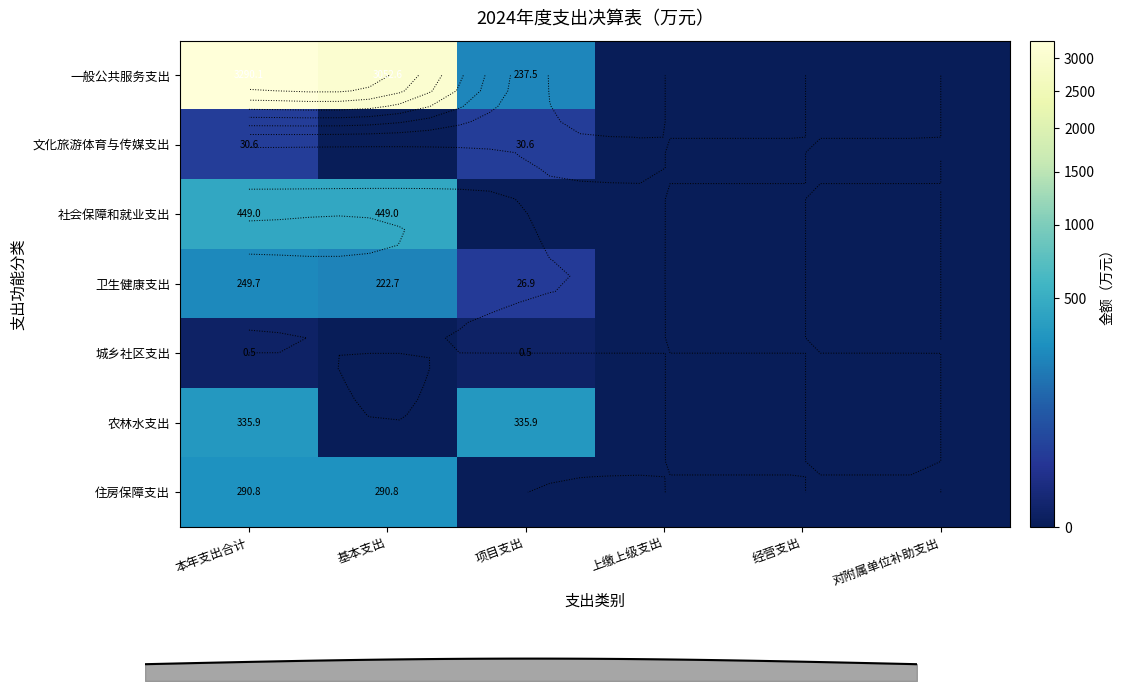

At which label does 住房保障支出 reach its minimum?

项目支出